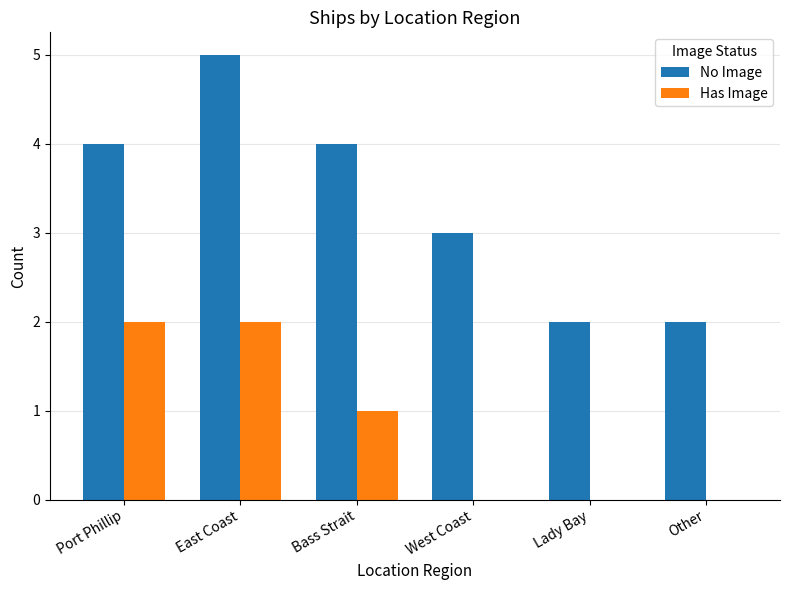

Which series has the largest total across all categories?

No Image